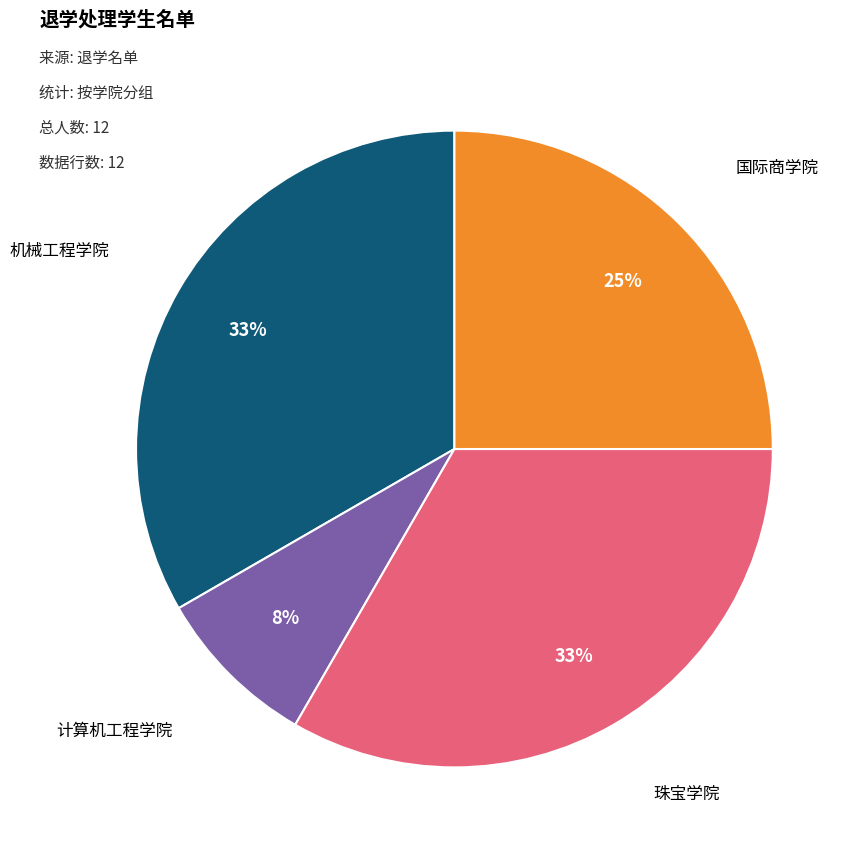

Does 机械工程学院 represent more than half of the total?

No